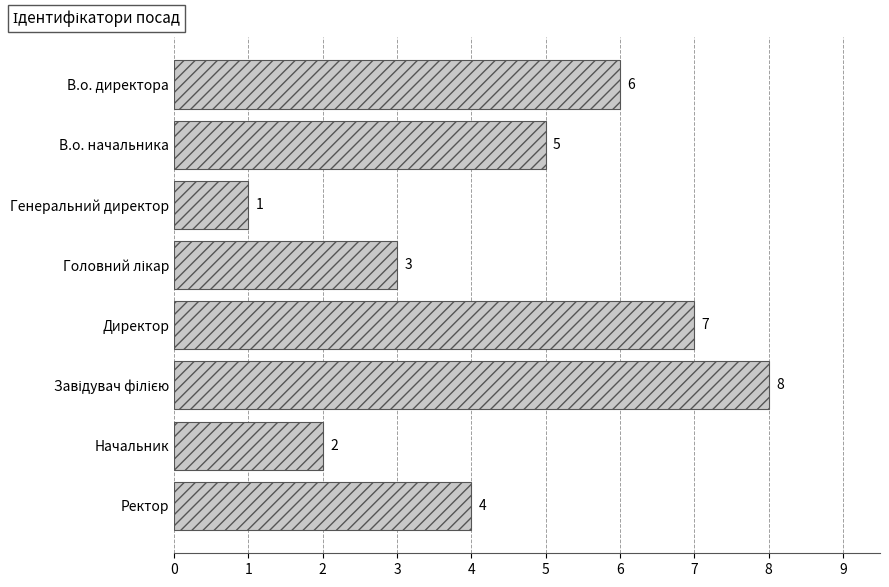

What is the label of the 2nd bar from the top?

В.о. начальника